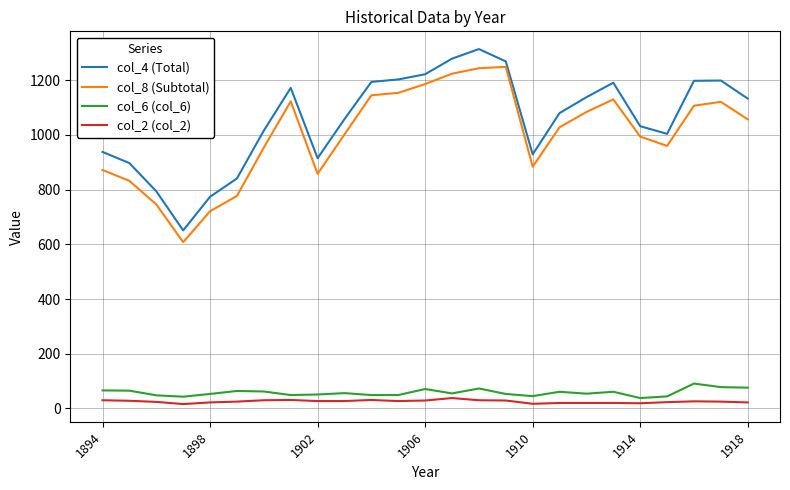

True or false: col_6 (col_6) and col_8 (Subtotal) intersect in this chart.

False